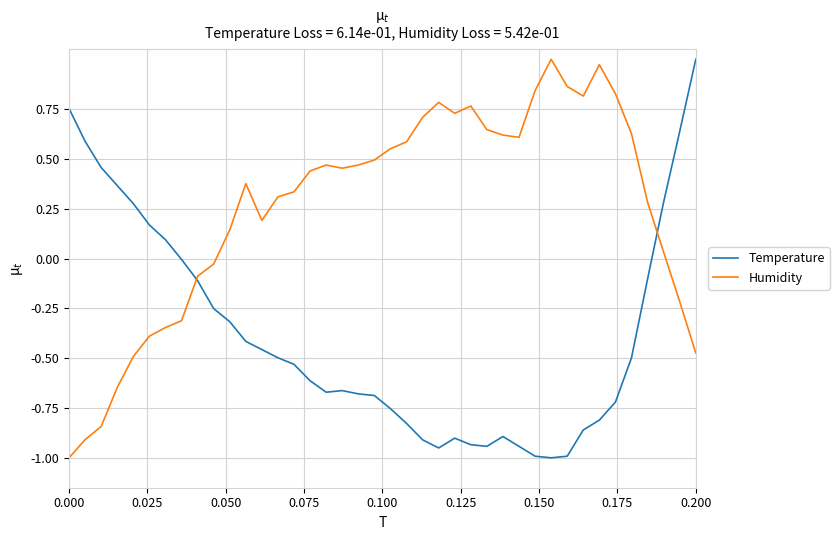

Rank the series by their average value, from lowest to highest.

Temperature, Humidity